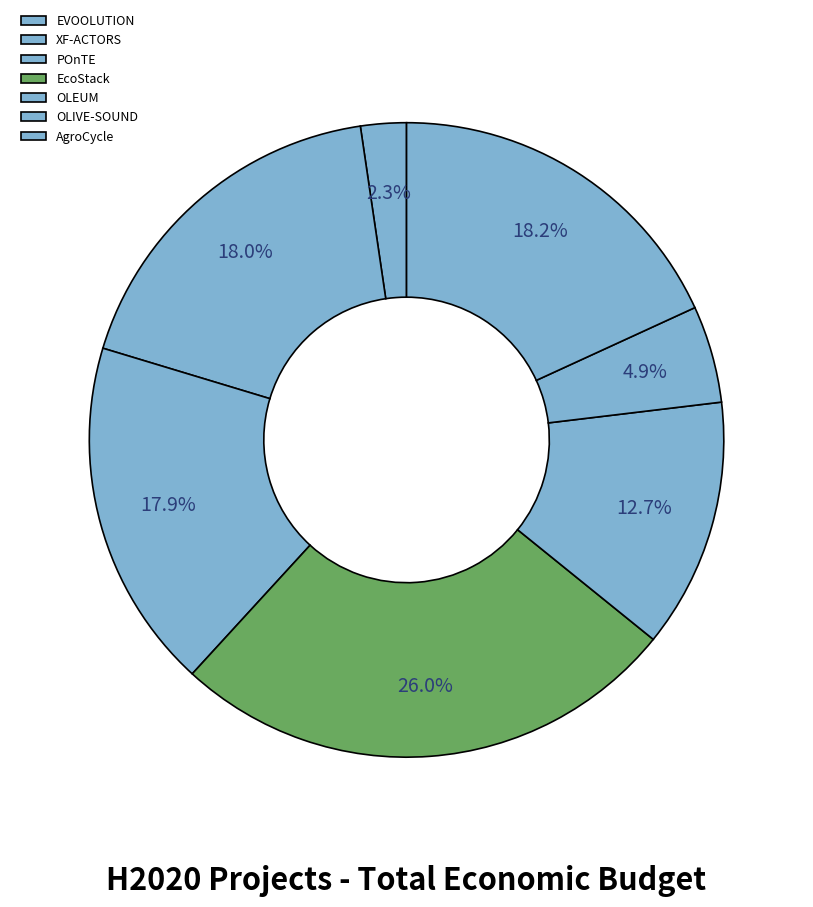

Which category has the biggest portion of the pie?

EcoStack